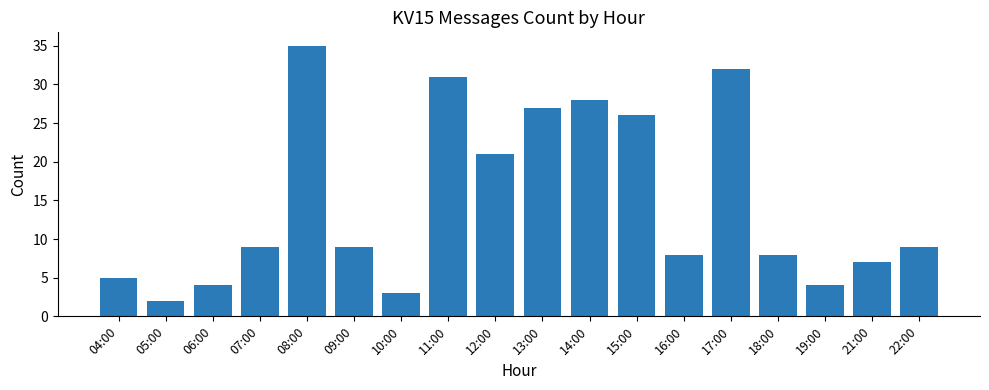

What position from the right is 12:00?

10